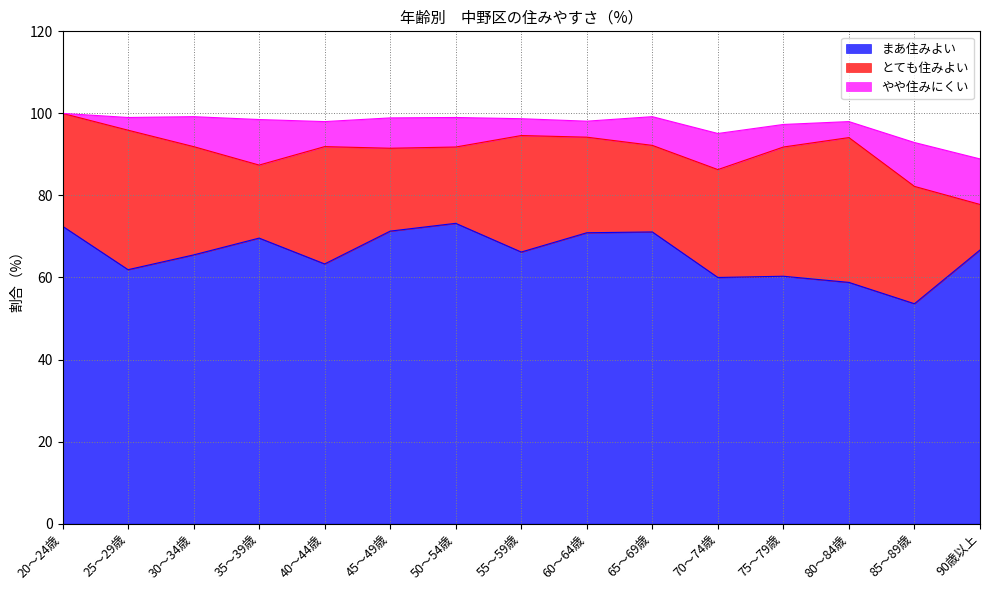

At which category does まあ住みよい reach its first local valley?

25～29歳